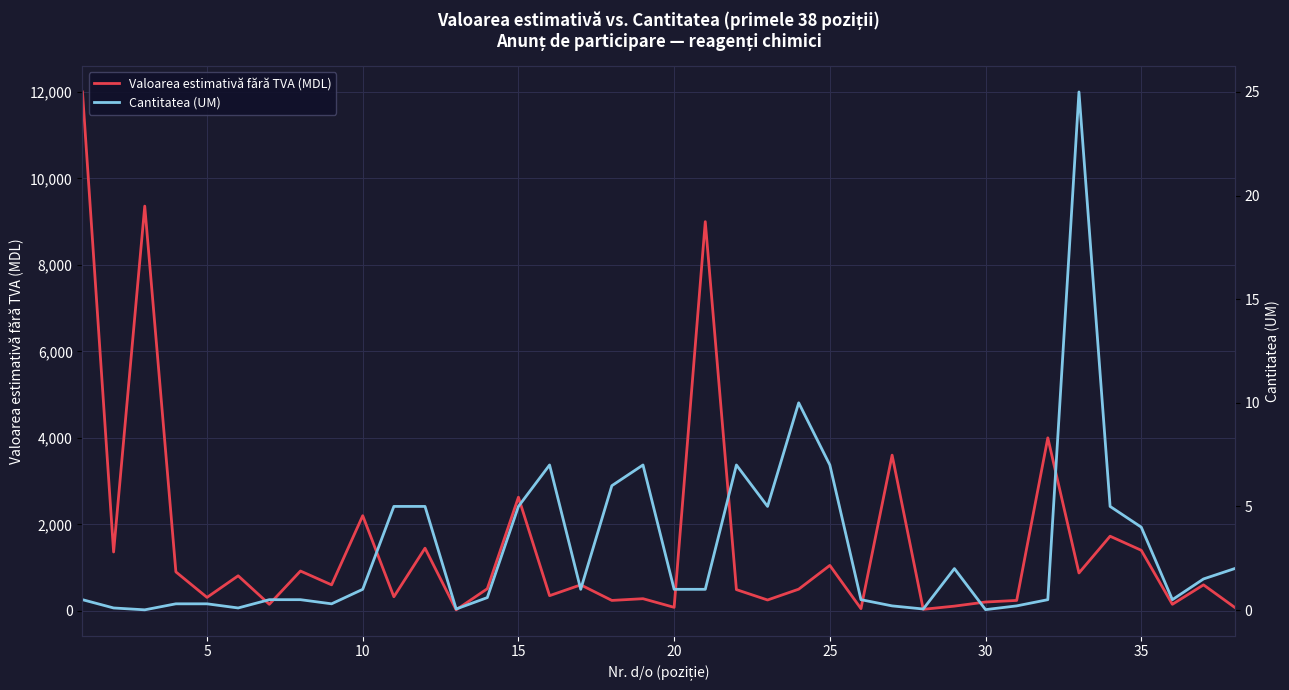

What is the difference between the maximum and minimum values in the Valoarea estimativă fără TVA (MDL) series?

11977.5